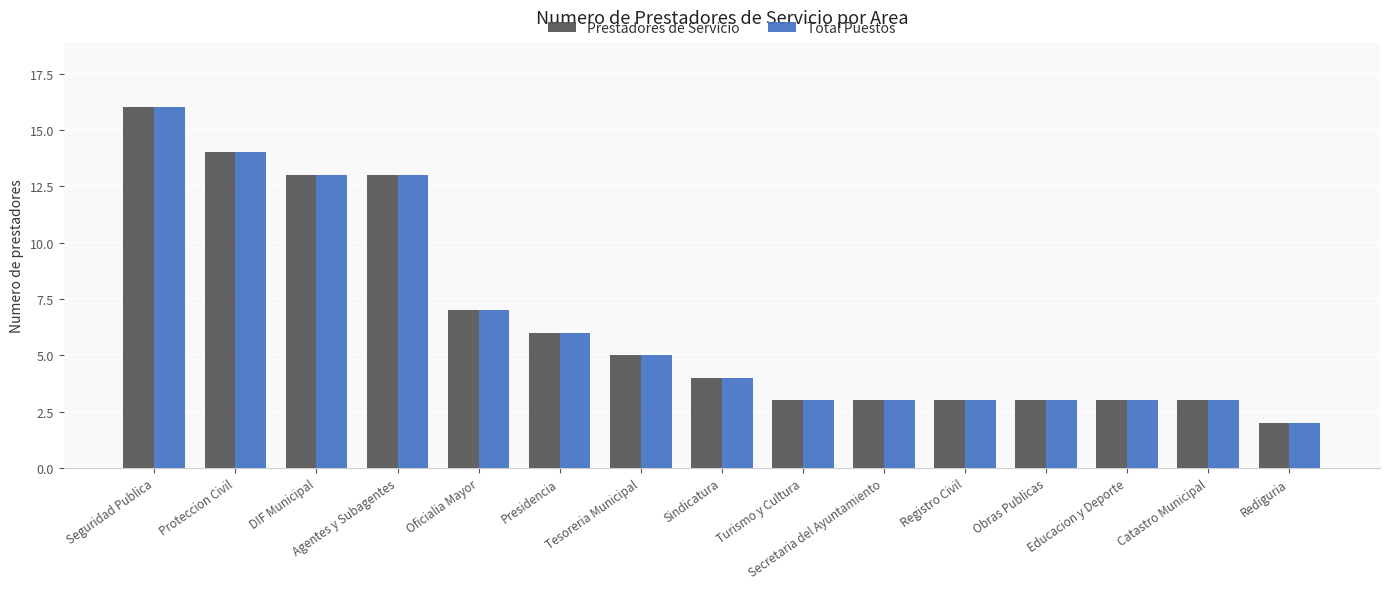

At which category is the sum across all series the highest?

Seguridad Publica